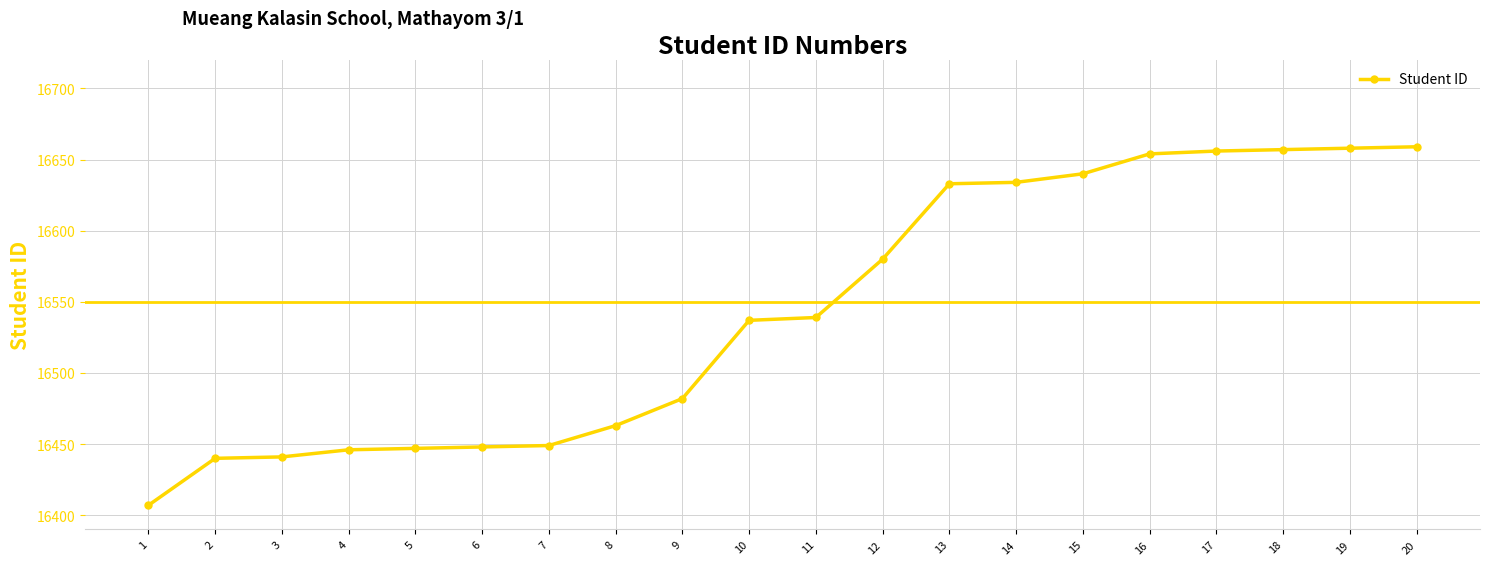

Does the chart have visible grid lines?

Yes